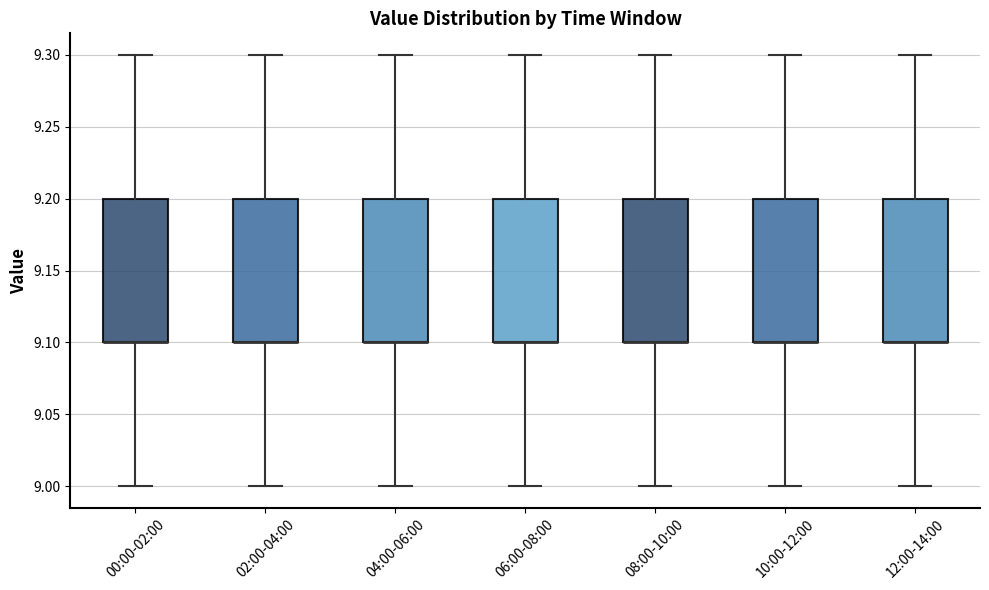

Reading left to right, transcribe this box plot: for each box, give where its median line is, the range the box spans, and where its two whiskers end, as read against the y-axis. The values are not printed on the chart, so give them approximately, as read against the axis.

00:00-02:00: median 9.1 (drawn on the box's lower edge), box 9.1 to 9.2, whiskers 9.0 to 9.3
02:00-04:00: median 9.1 (drawn on the box's lower edge), box 9.1 to 9.2, whiskers 9.0 to 9.3
04:00-06:00: median 9.1 (drawn on the box's lower edge), box 9.1 to 9.2, whiskers 9.0 to 9.3
06:00-08:00: median 9.1 (drawn on the box's lower edge), box 9.1 to 9.2, whiskers 9.0 to 9.3
08:00-10:00: median 9.1 (drawn on the box's lower edge), box 9.1 to 9.2, whiskers 9.0 to 9.3
10:00-12:00: median 9.1 (drawn on the box's lower edge), box 9.1 to 9.2, whiskers 9.0 to 9.3
12:00-14:00: median 9.1 (drawn on the box's lower edge), box 9.1 to 9.2, whiskers 9.0 to 9.3